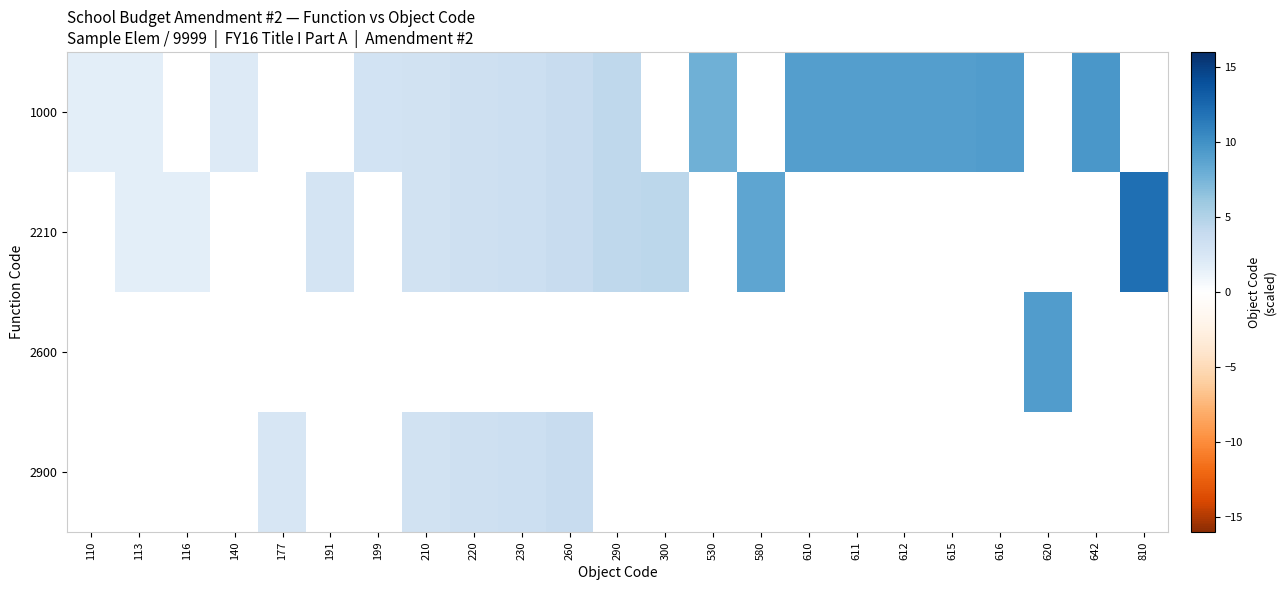

The 1000 series shows 1.8 at 210. True or false?

False